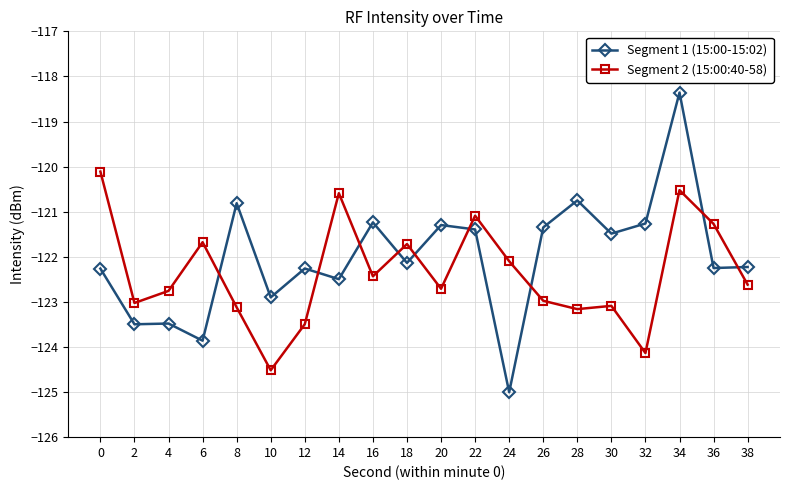

How many values in the Segment 2 (15:00:40-58) series are below -122?

13